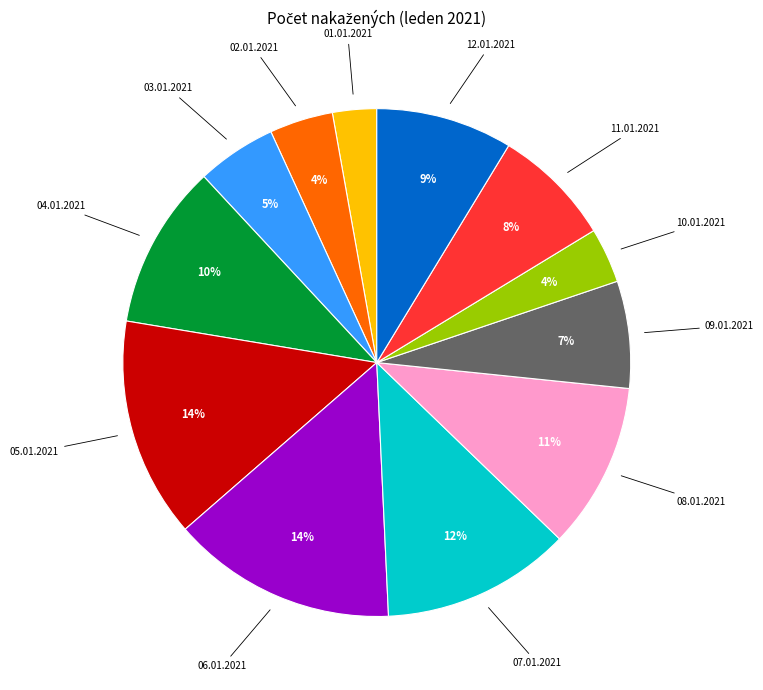

Does any single category account for the majority?

No